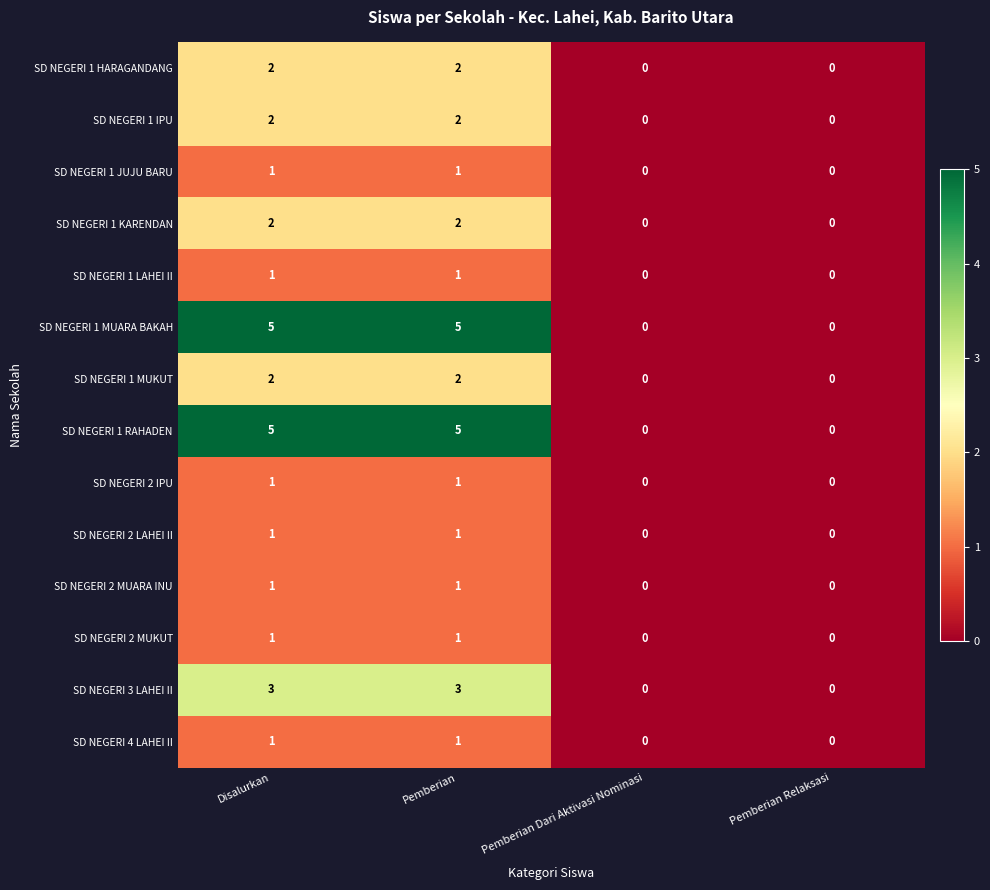

What is the spread (max minus min) of values at Pemberian?

4